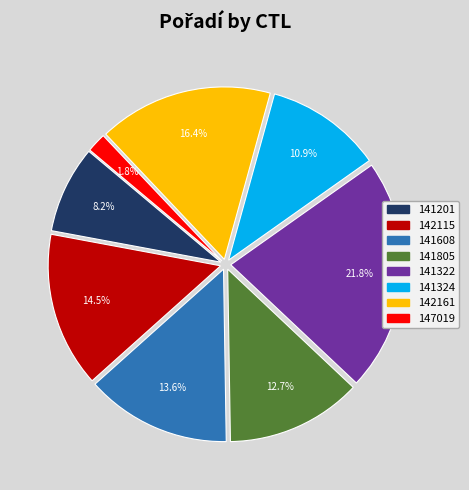

How many segments does this pie chart have?

8